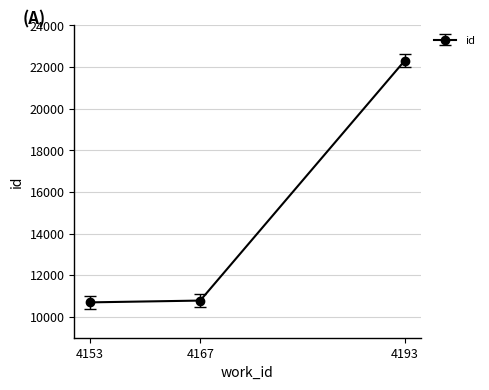

How many categories are shown in the chart?

3